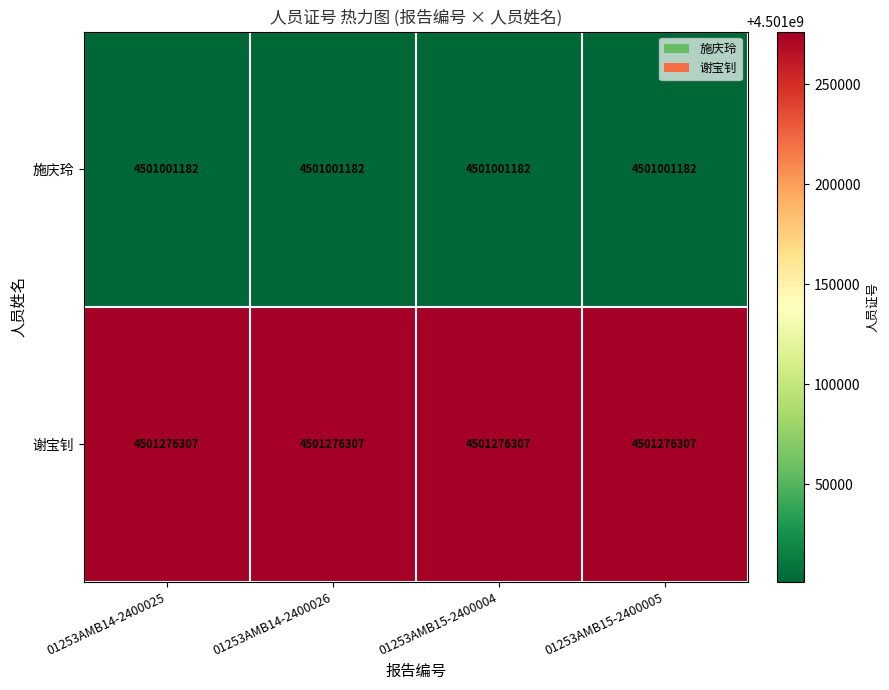

Count the number of data series in this chart.

2